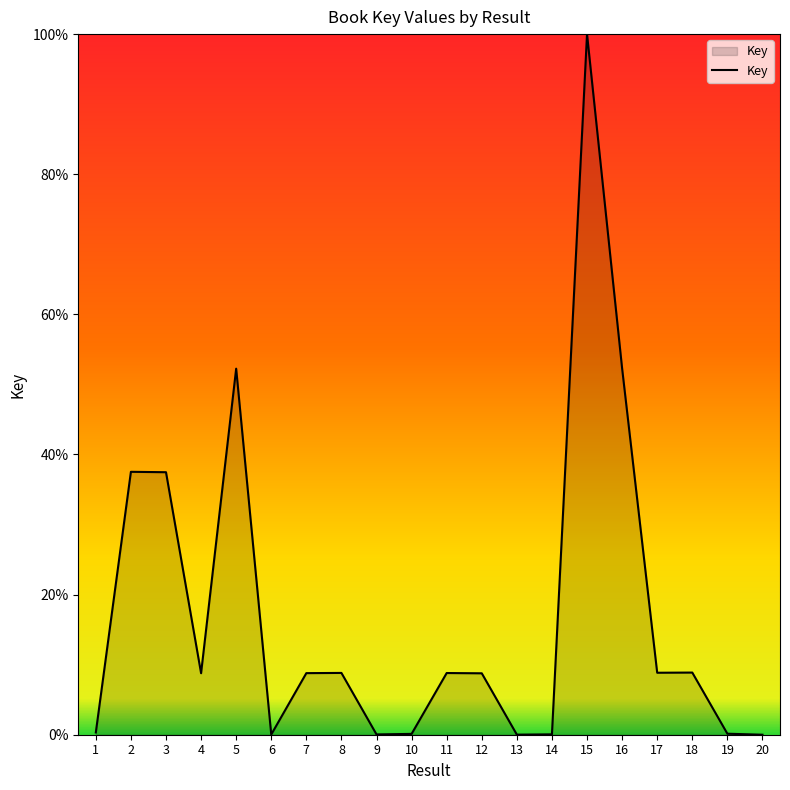

Approximately how many times larger is the value at 5 compared to 3?

1.4